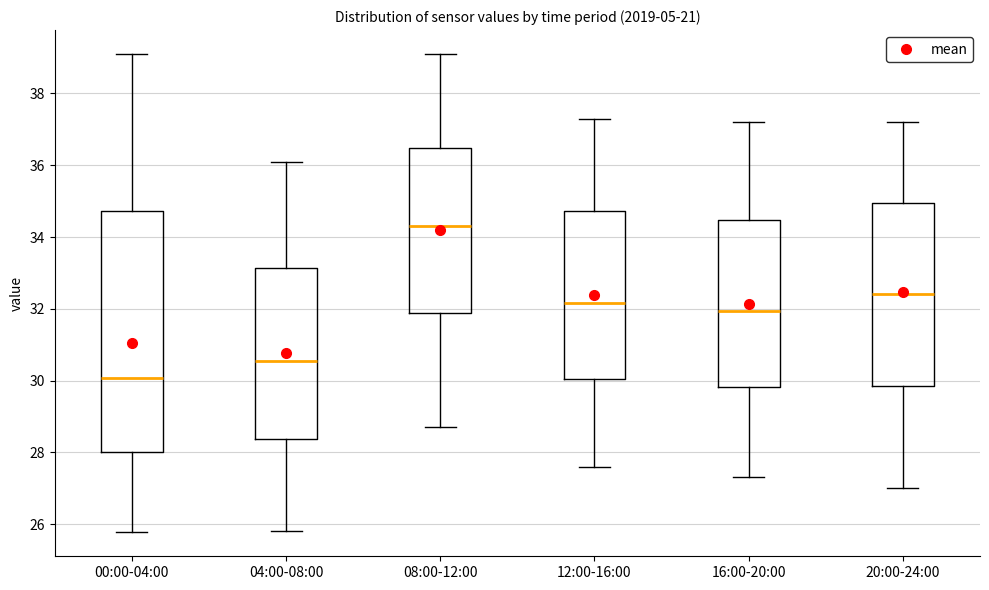

Comparing the boxes themselves (not the whiskers), which one is the tallest?

00:00-04:00